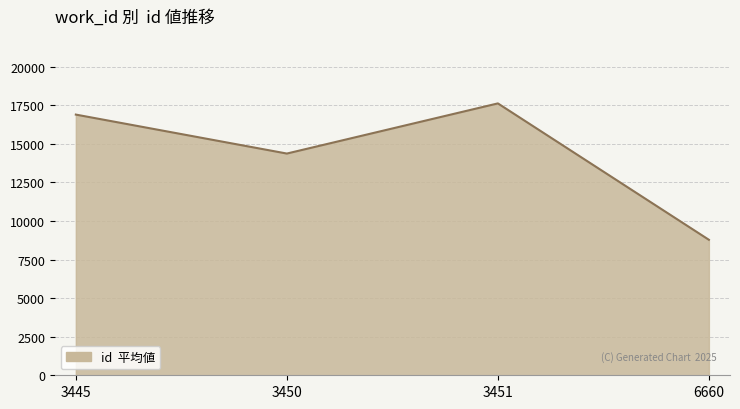

Read the value at 3445.

16898.5